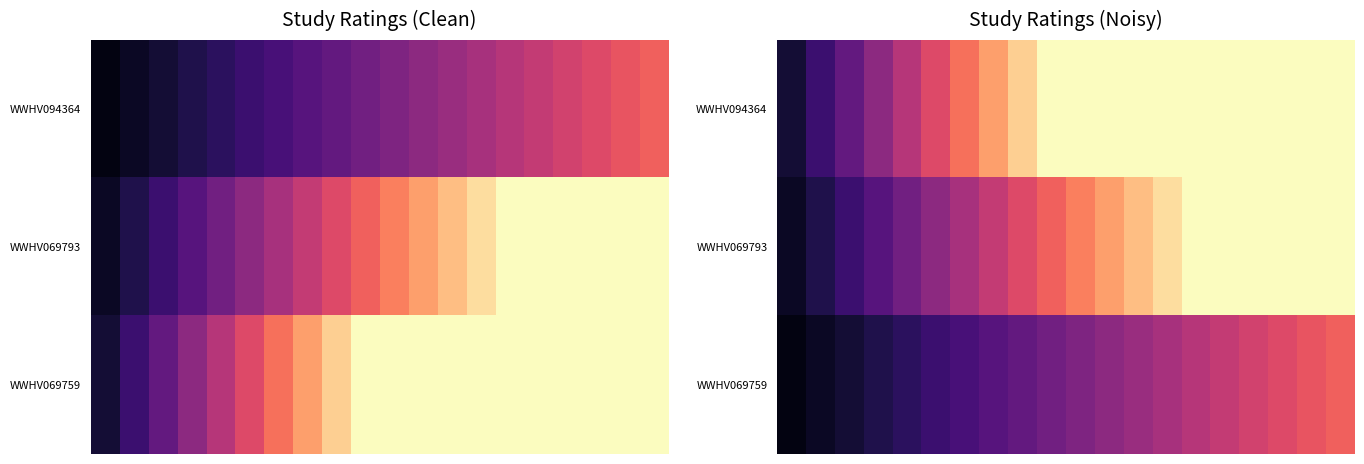

What is the spread (max minus min) of values at 16?

2.3